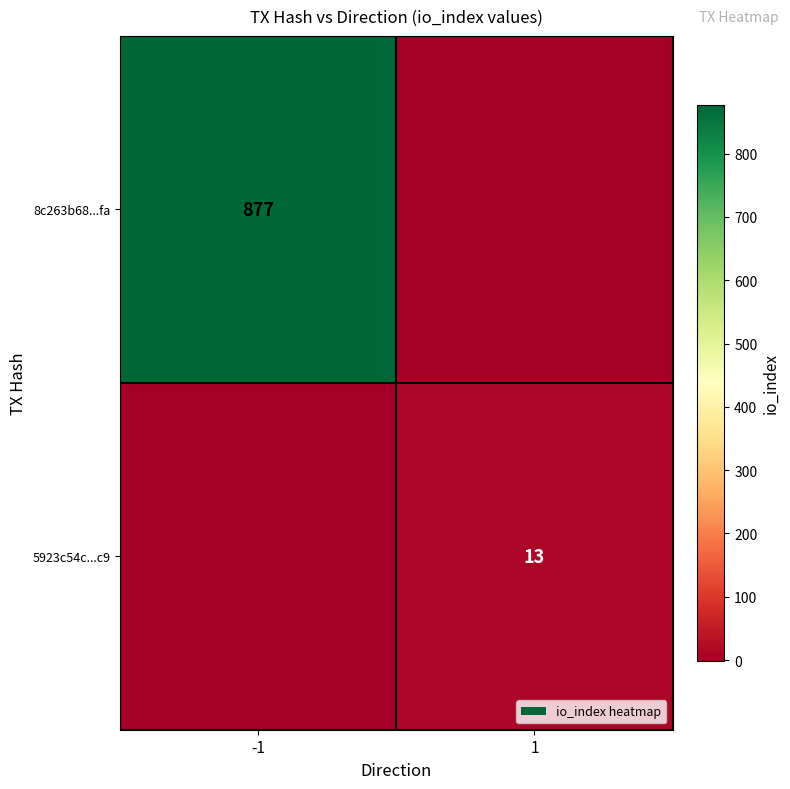

Is it true that 8c263b68...fa equals 877 at -1?

True